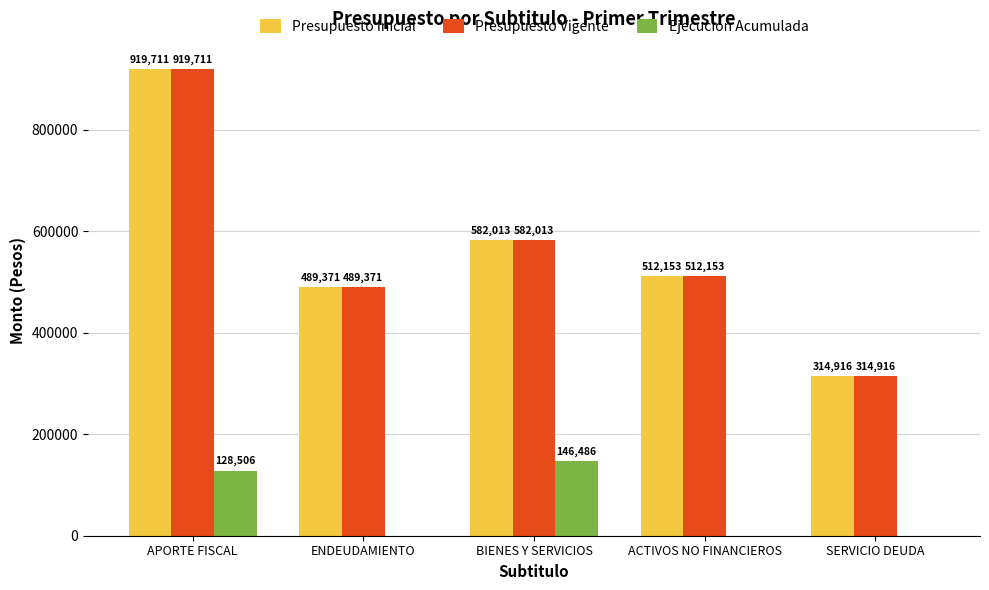

Between ENDEUDAMIENTO and BIENES Y SERVICIOS, which series saw the biggest shift?

Ejecucion Acumulada